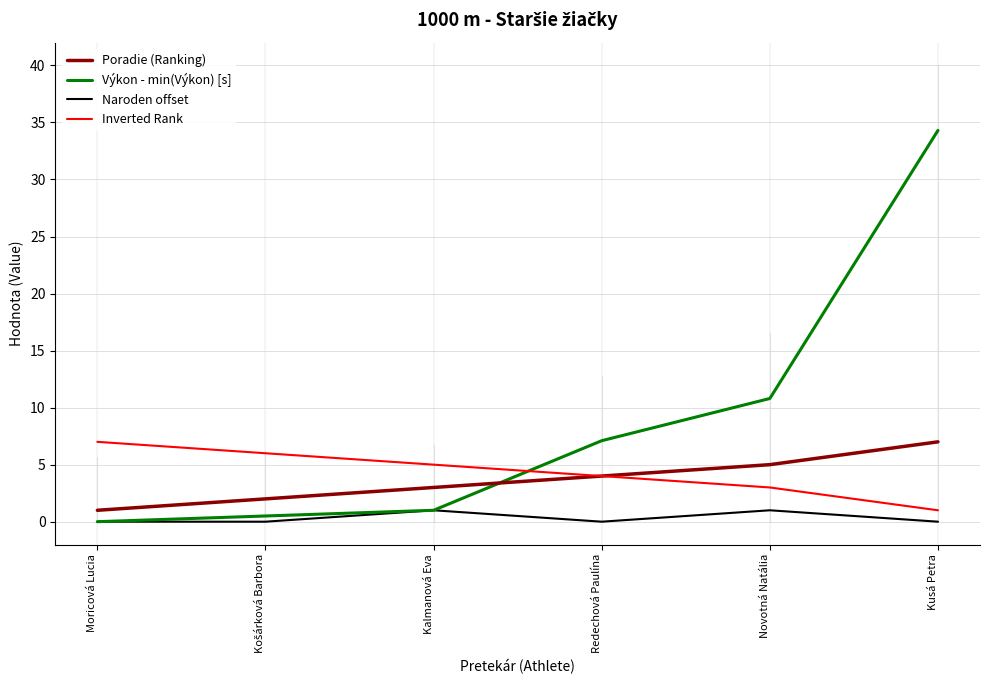

Read the Výkon - min(Výkon) [s] value at Kusá Petra.

34.3